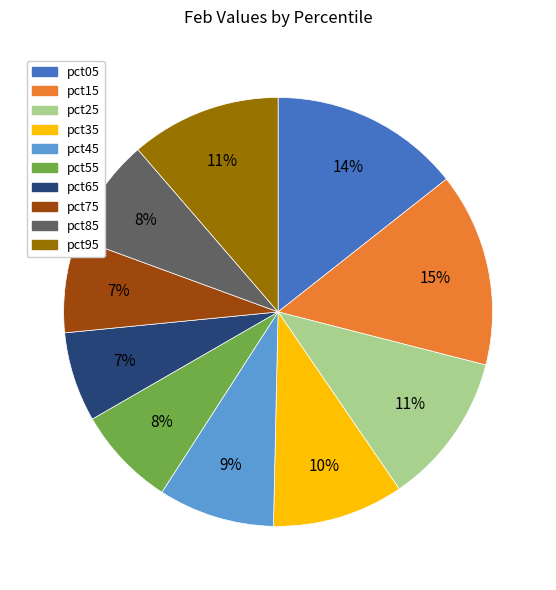

What percentage is the pct45 slice, to the nearest percent?

9%